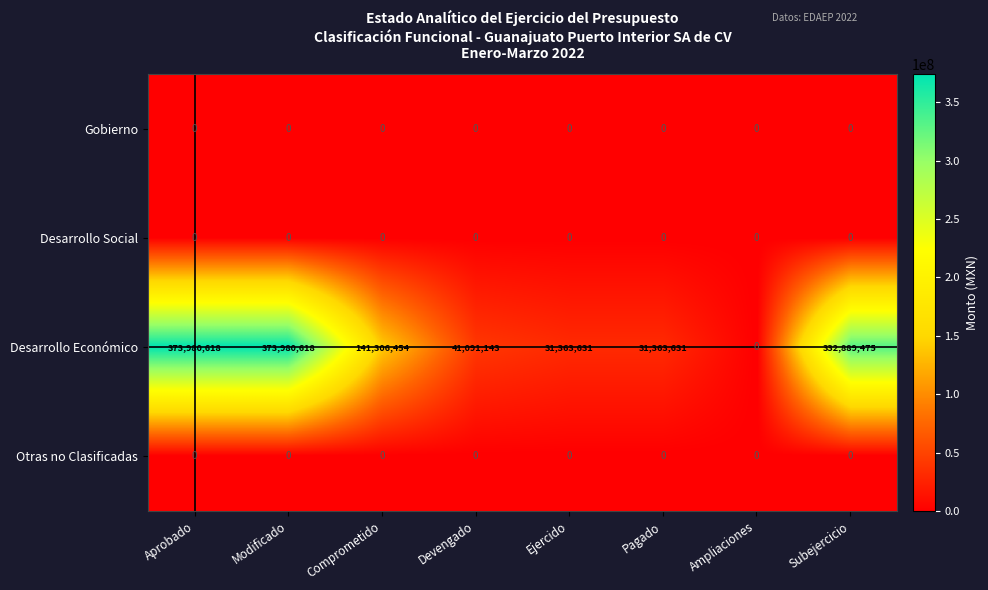

At how many categories does at least one series exceed 293556228?

3